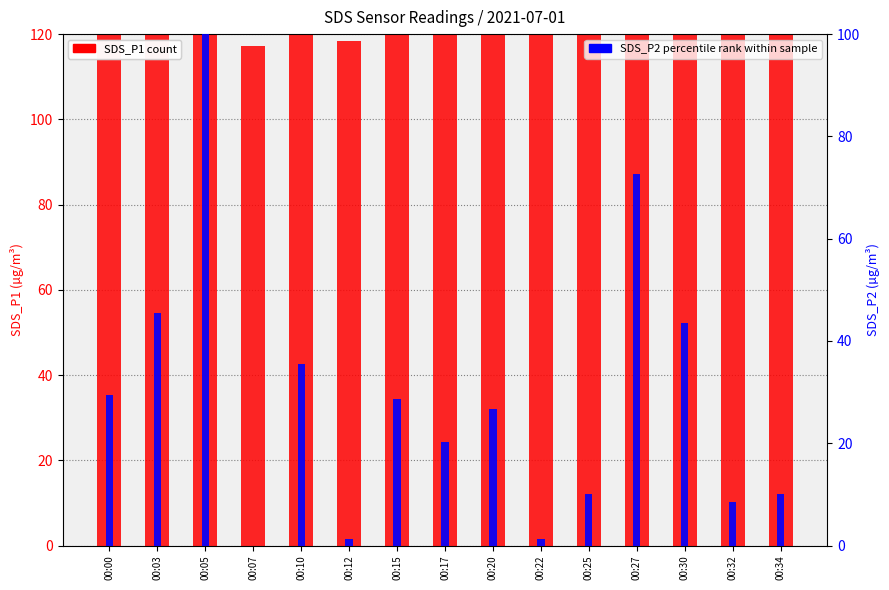

The value of SDS_P2 at 00:22 is 1.2. True or false?

True